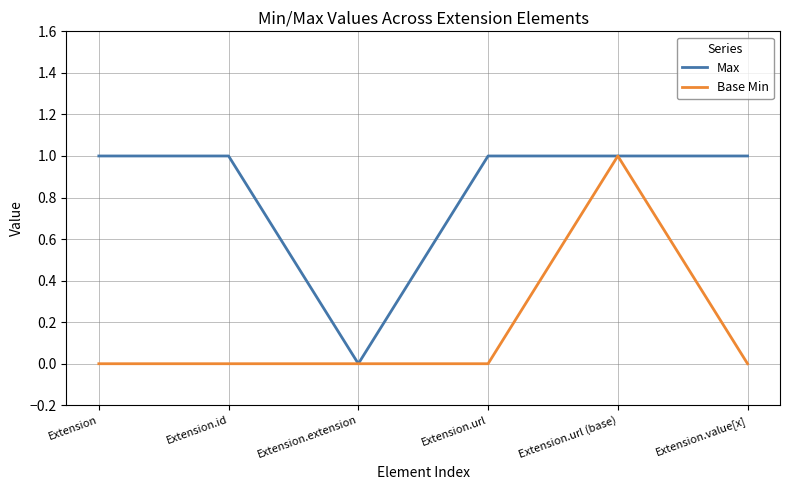

In Base Min, how many points are higher than both neighbors (excluding endpoints)?

1